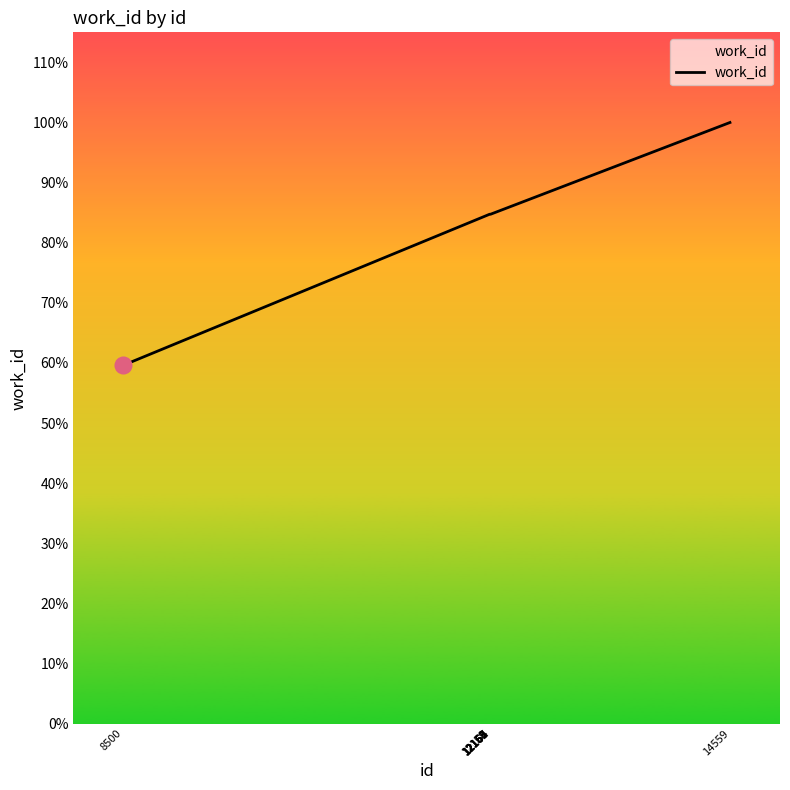

Does the chart have visible grid lines?

No